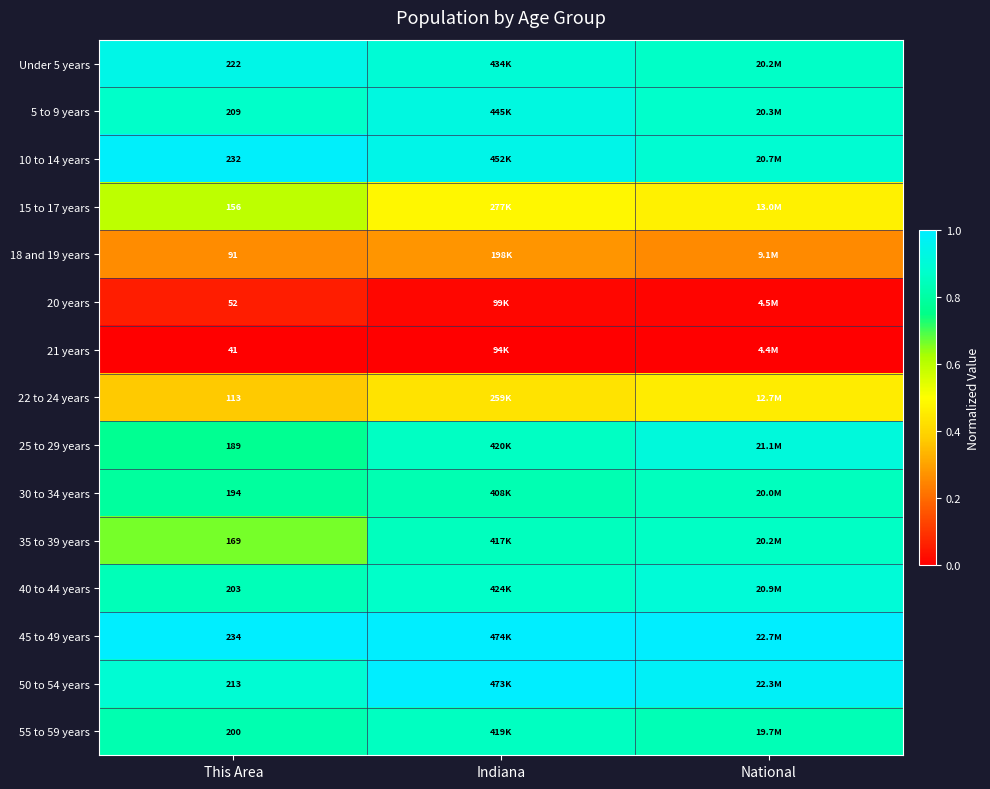

At how many categories does at least one series exceed 0?

3